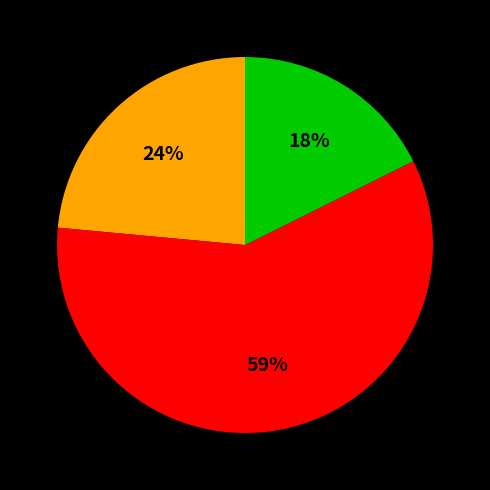

Is there any slice that represents more than half of the pie?

Yes